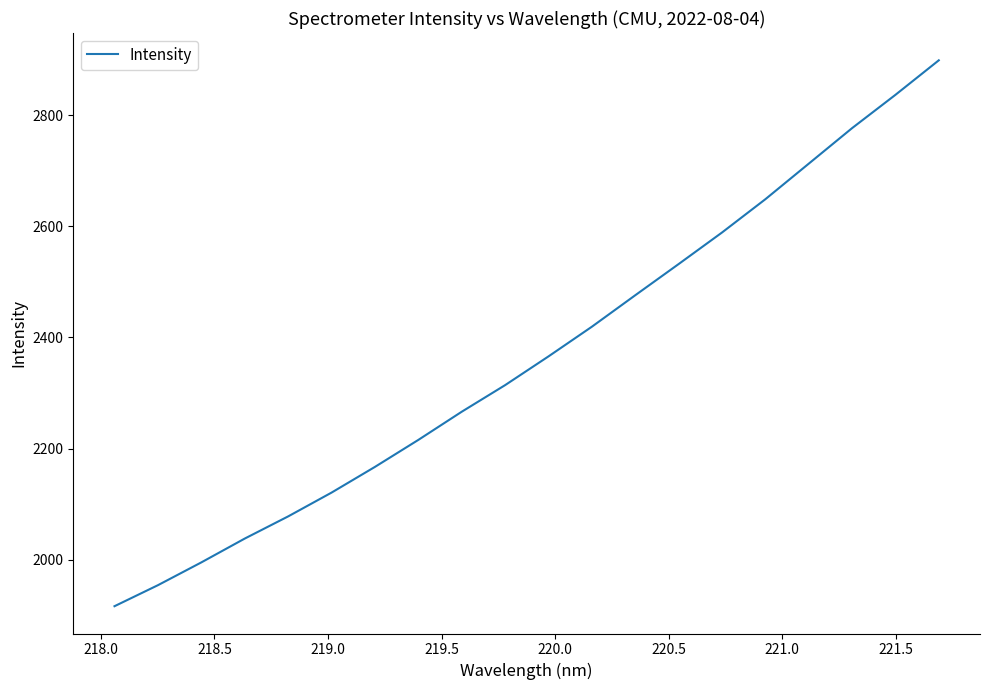

What is the smallest value displayed?

1916.4